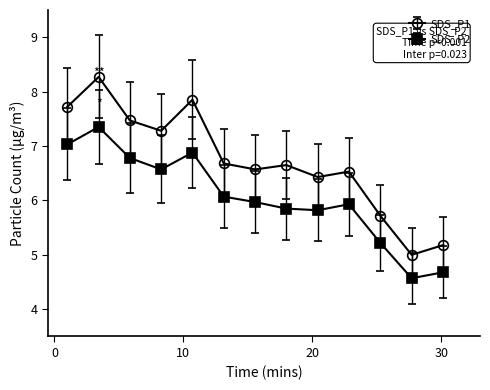

Rank the series by their maximum value, from highest to lowest.

SDS_P1, SDS_P2